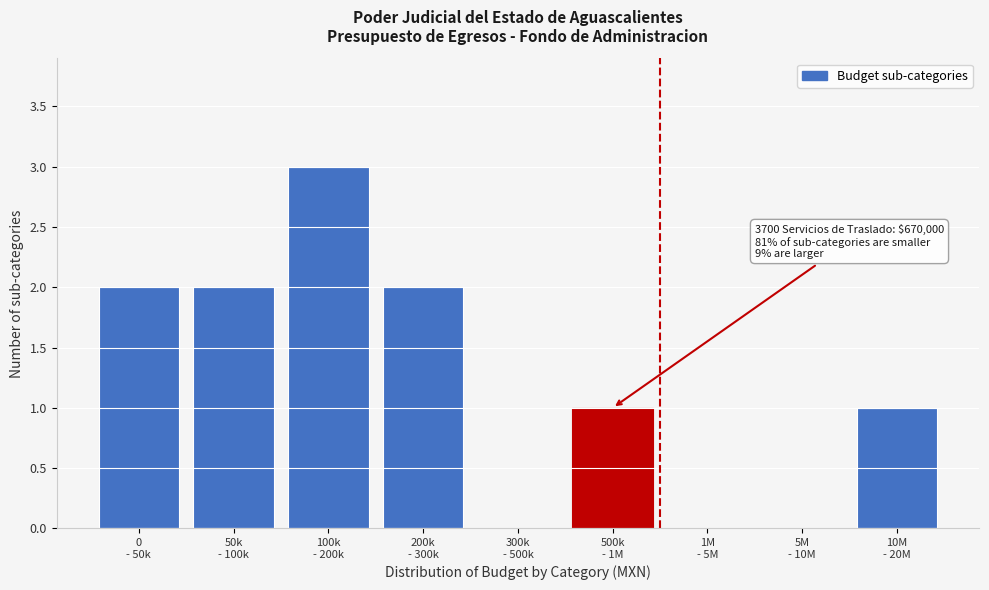

What is the maximum value shown in the chart?

3